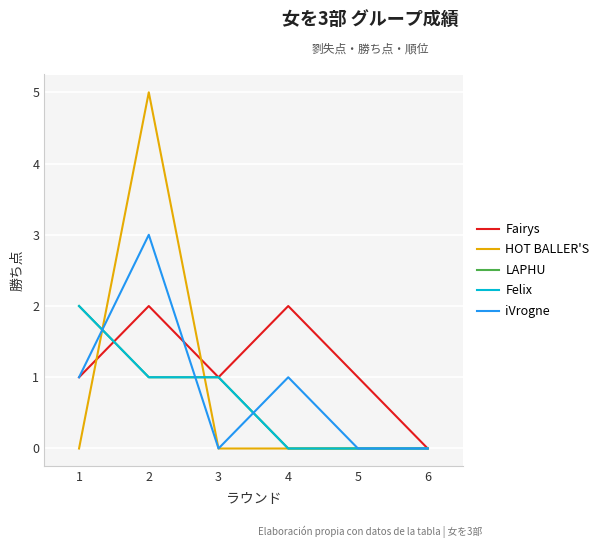

What is the average value of the HOT BALLER'S series?

1